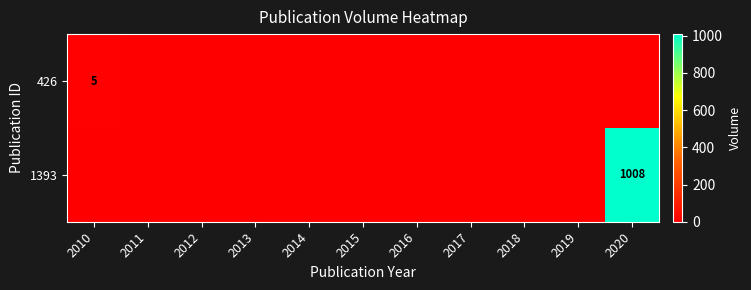

The value of 1393 at 2016 is -599. True or false?

False